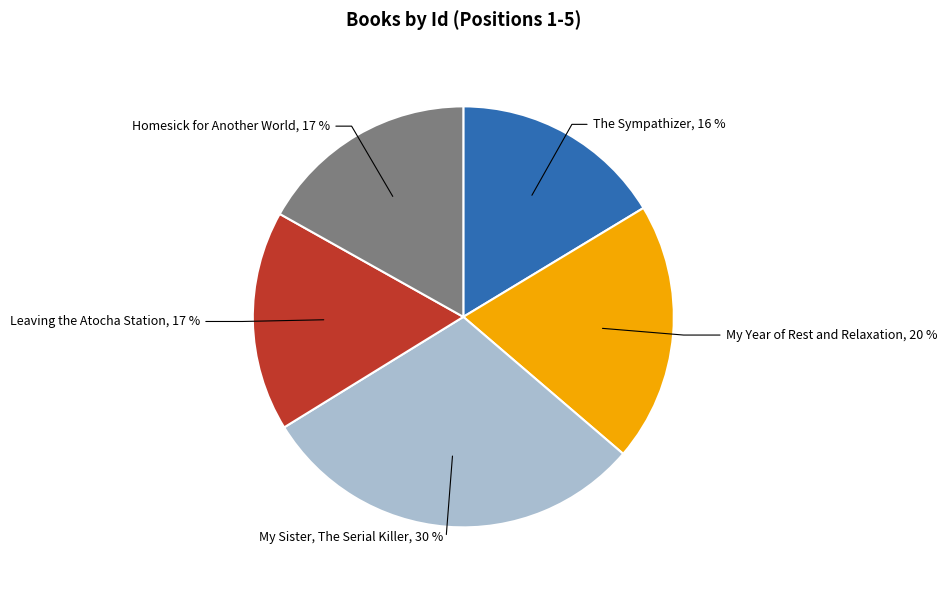

To the nearest percent, what is the average slice percentage?

20%